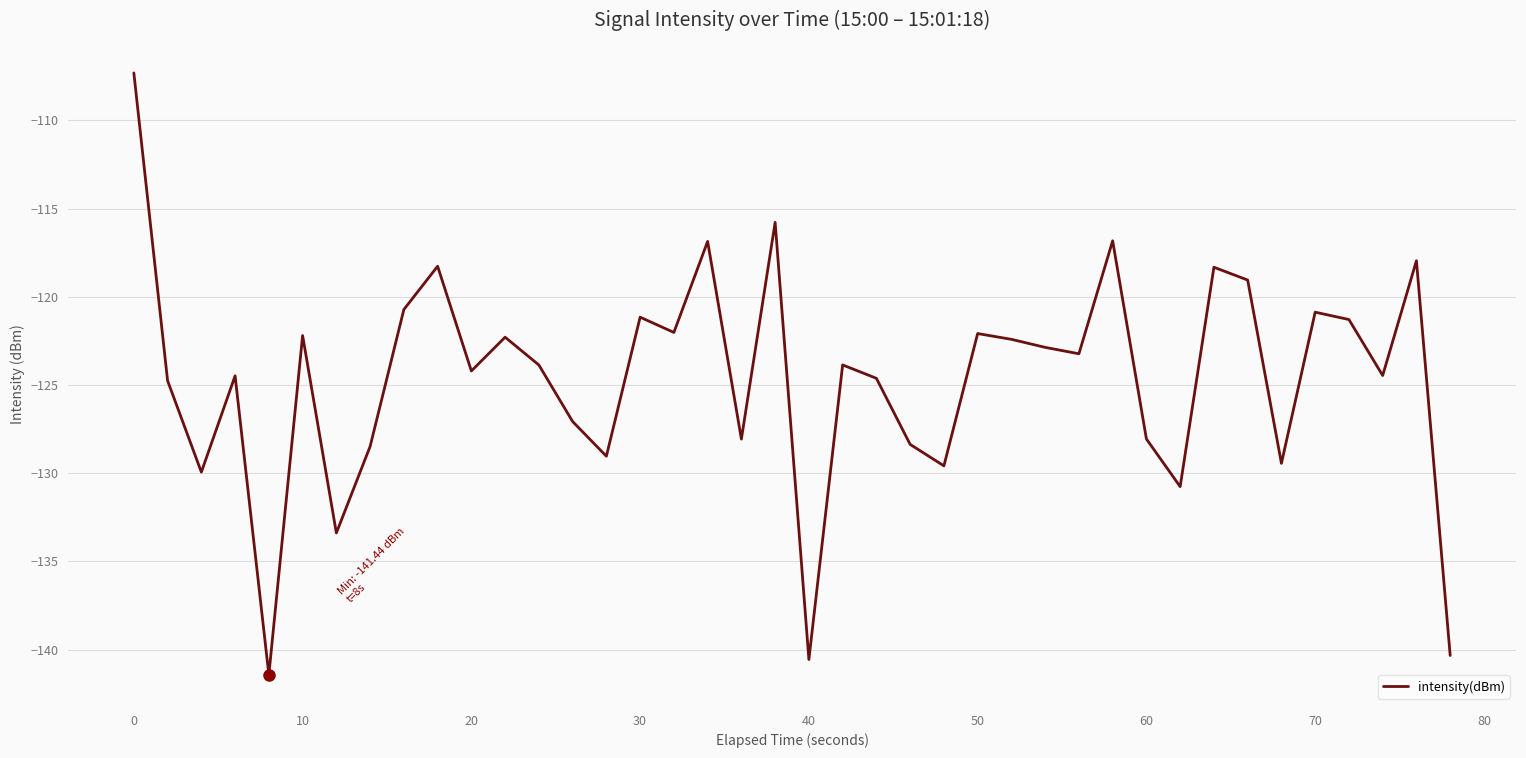

How many interior local valleys (lower than both neighbors) does the data have?

13